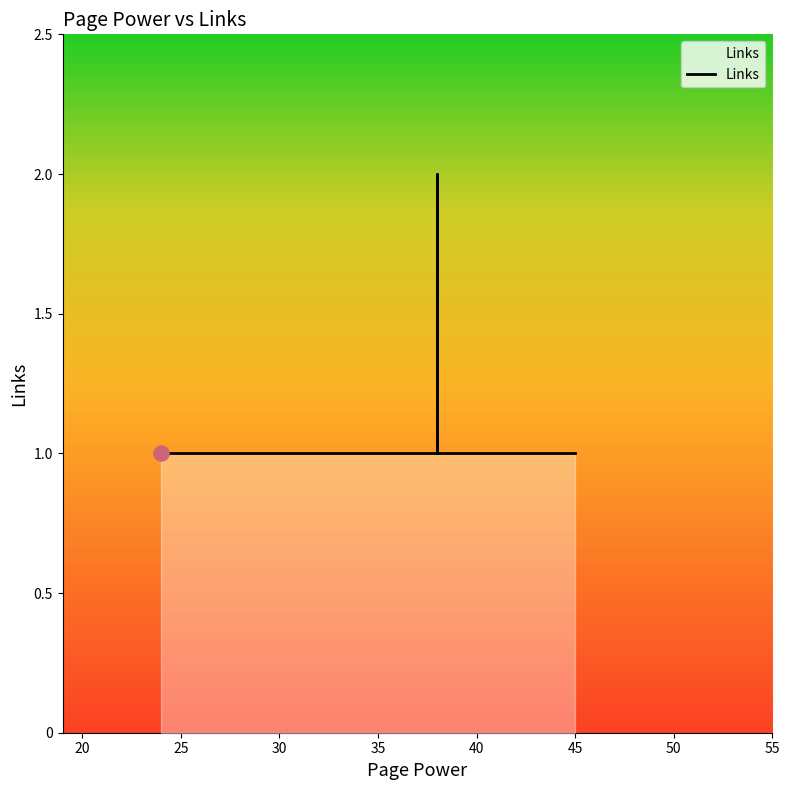

Approximately how many times larger is the value at 3 compared to 2?

1.0